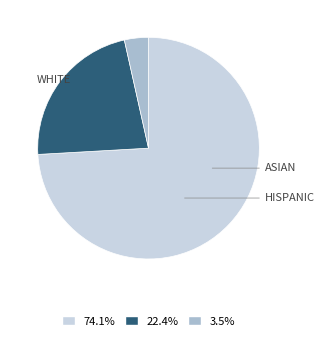

Is there any slice that represents more than half of the pie?

Yes